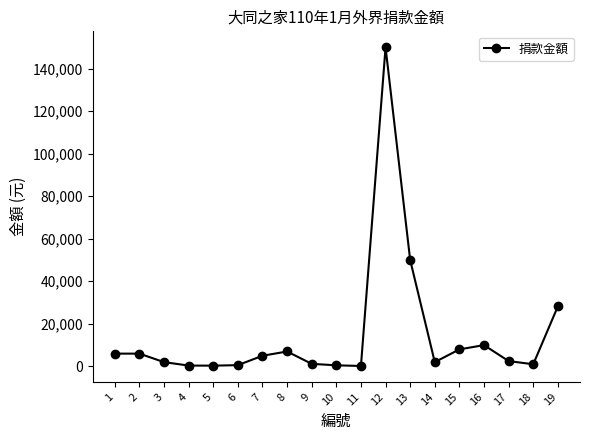

What is the average value?

14785